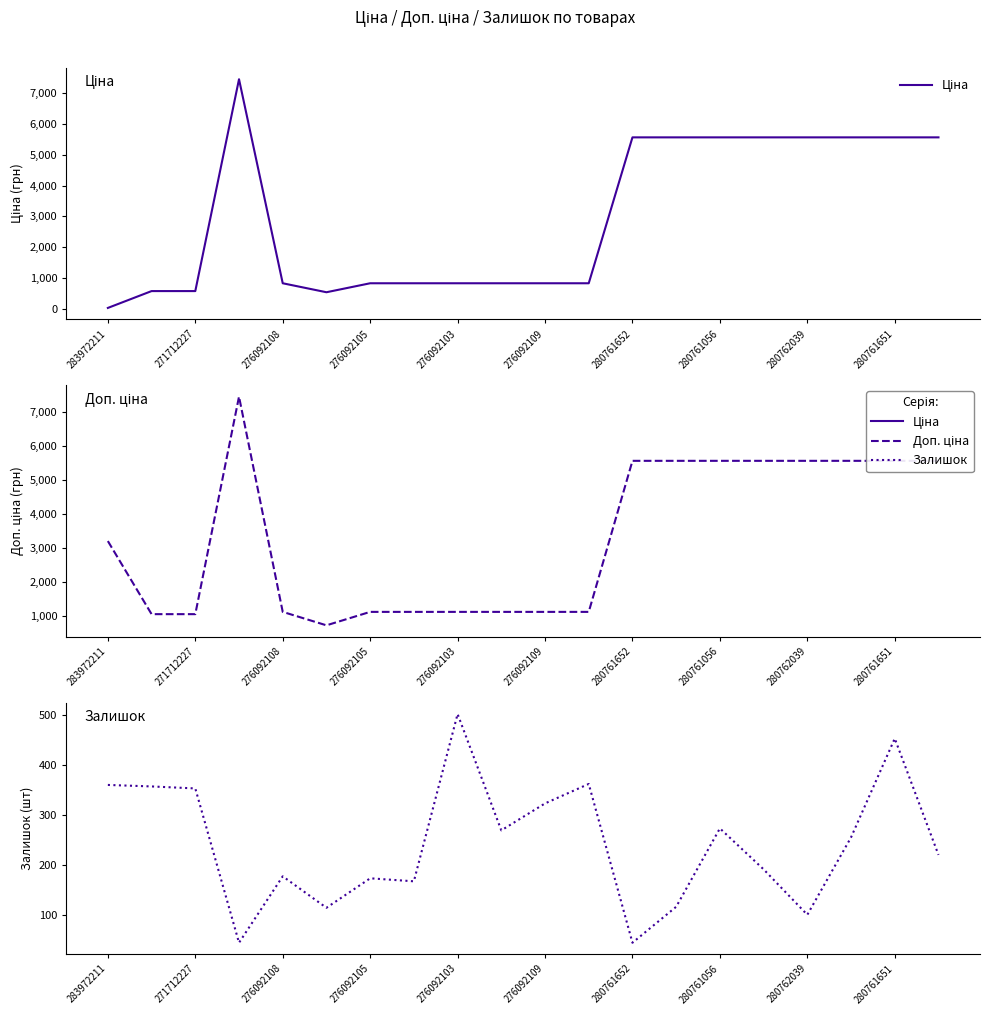

Is the value of Залишок at 276092103 greater than the value of Ціна at 280761652?

No